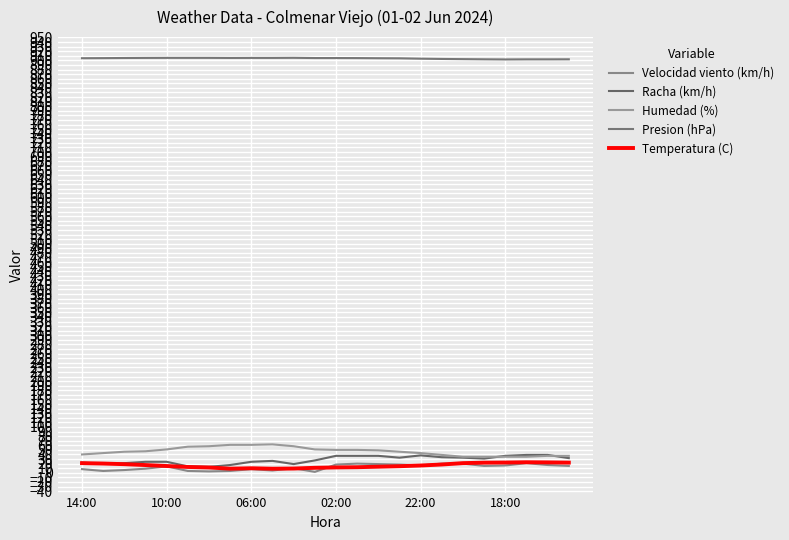

How many lines are shown in the chart?

5